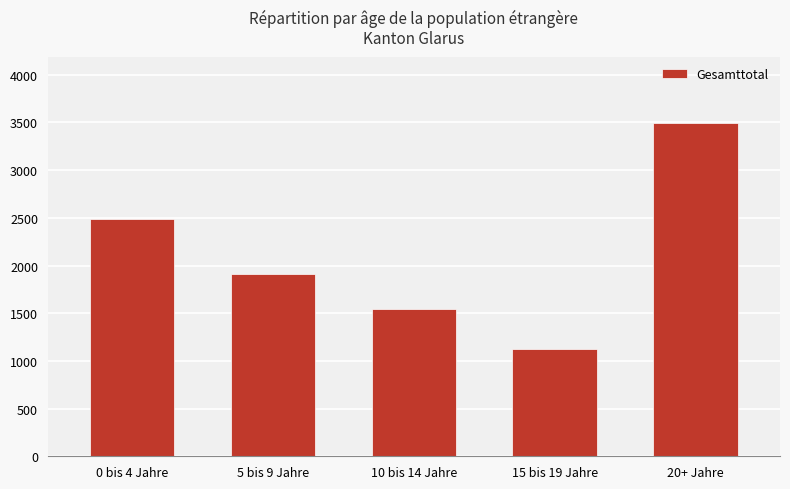

At which category does the chart reach its minimum across all series?

15 bis 19 Jahre